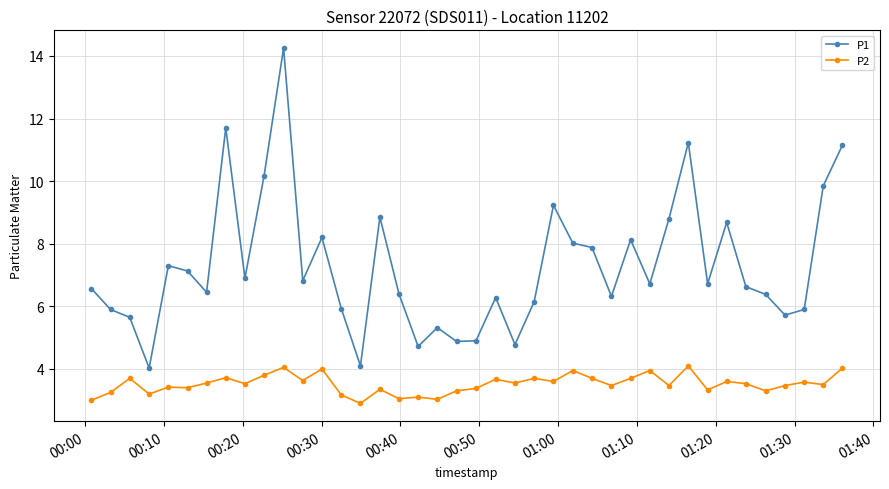

What is the sum of all P1 values?

290.8